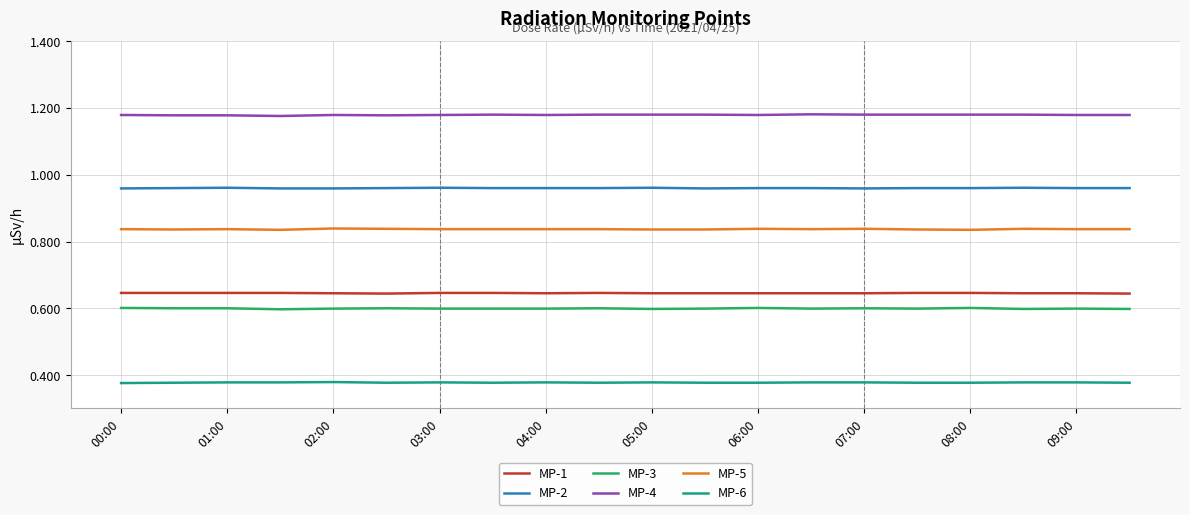

List the series in order of their peak value, highest first.

MP-4, MP-2, MP-5, MP-1, MP-3, MP-6